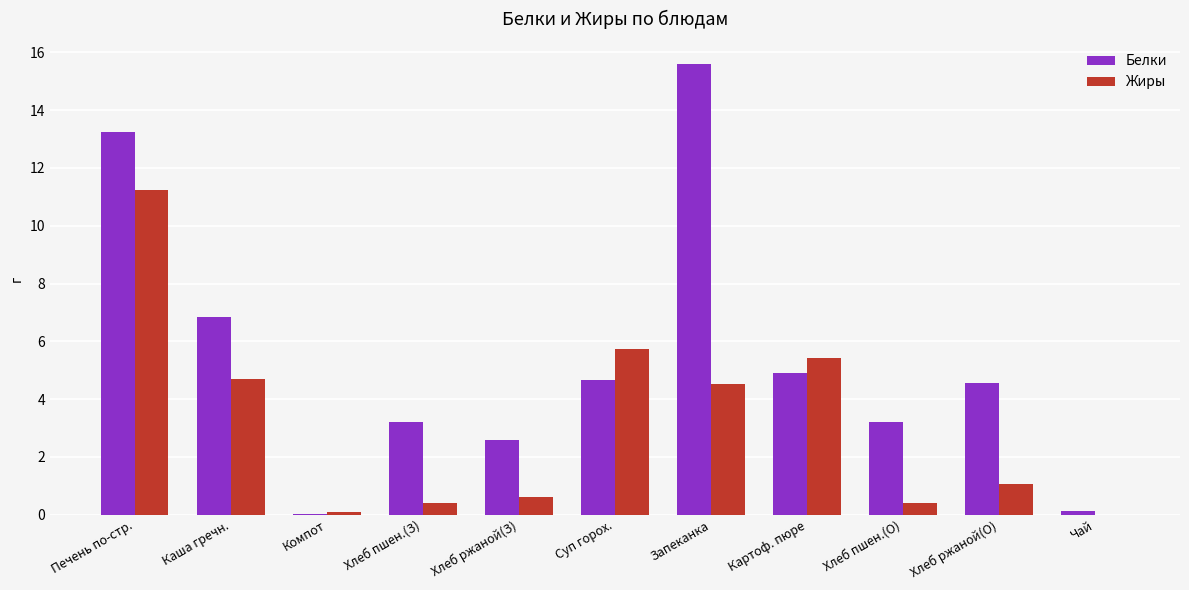

How many data points does each series have?

11